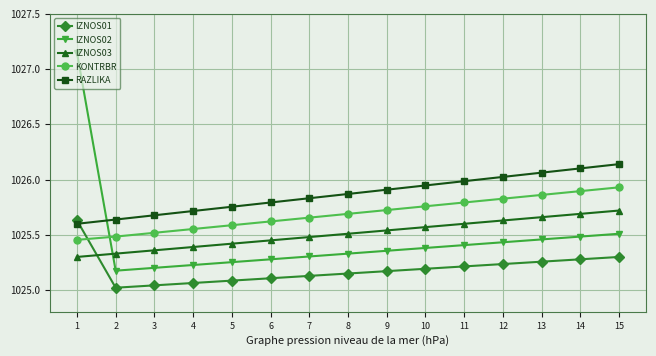

What is the difference between the maximum and second lowest values in the IZNOS02 series?

1.9